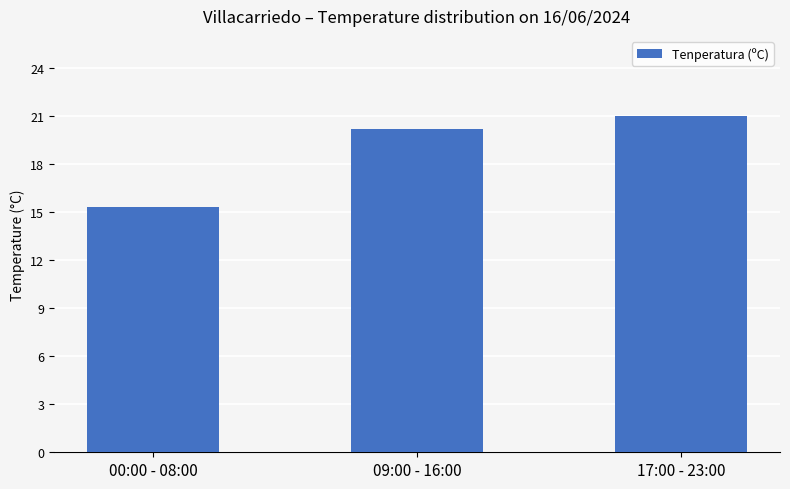

What is the label of the 1st bar from the right?

17:00 - 23:00